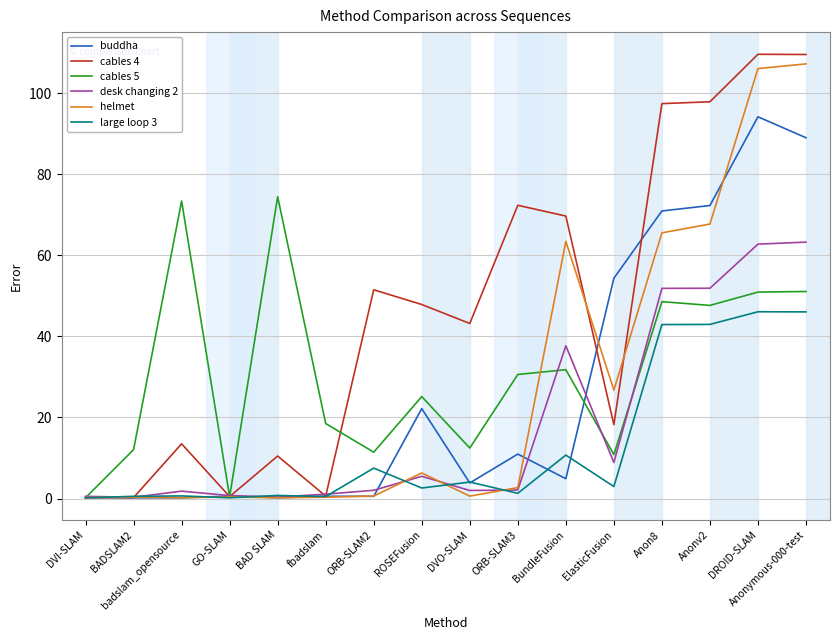

What is the average value of the buddha series?

26.6